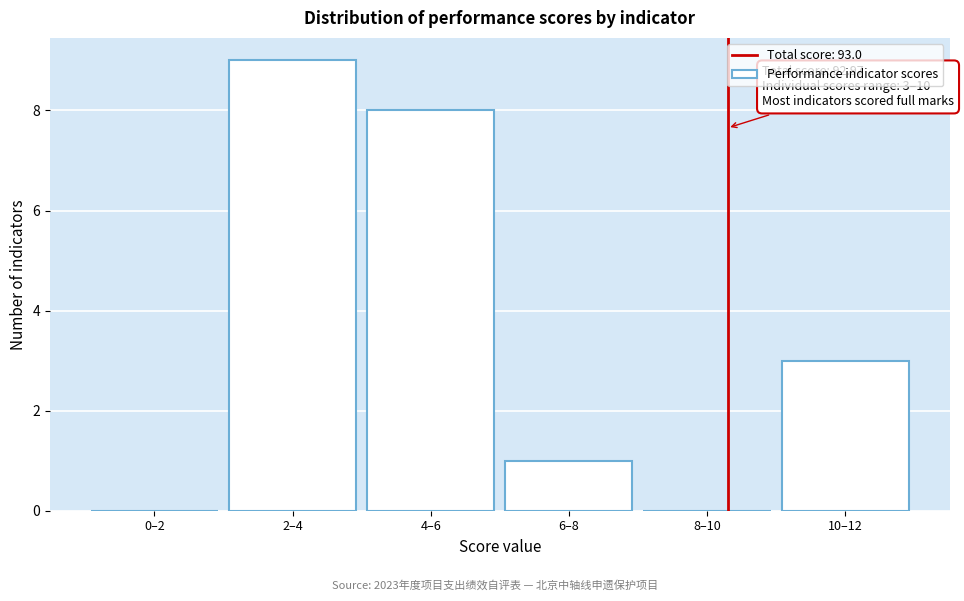

What is the sum of all values?

21